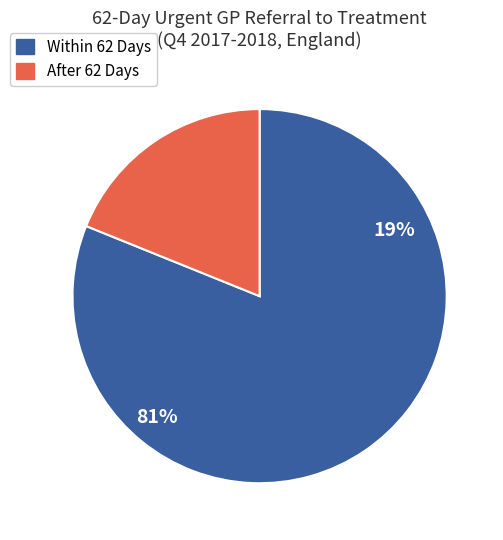

The 17 slice represents 14% of the pie. True or false?

False